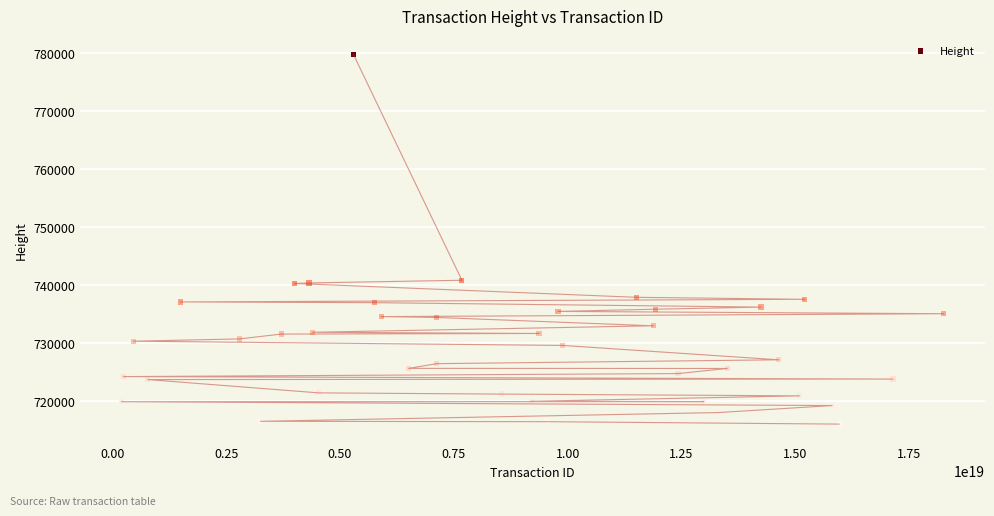

What is the range of Y values (max minus min)?

63626